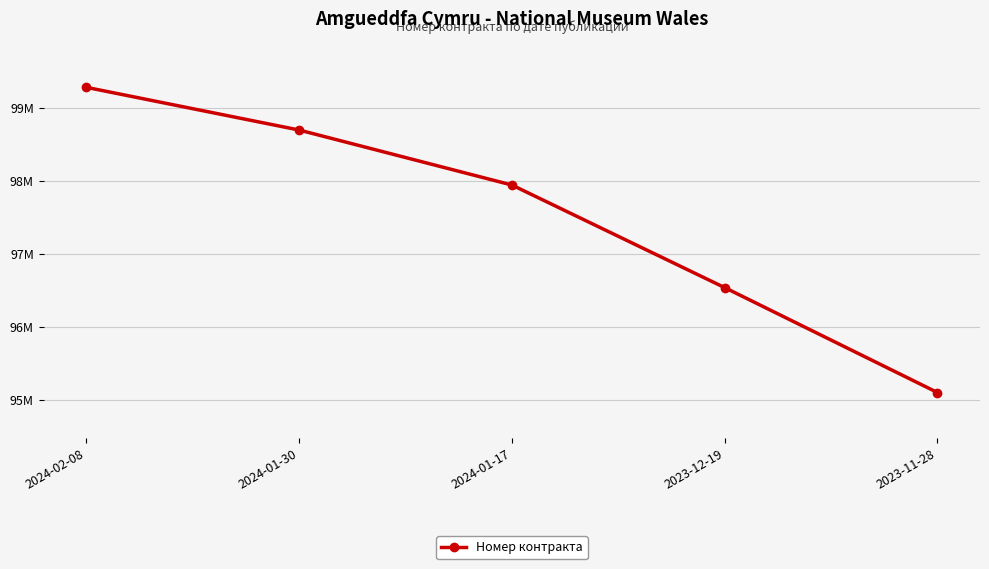

Count the values in the range 96541549 to 98700114.

3